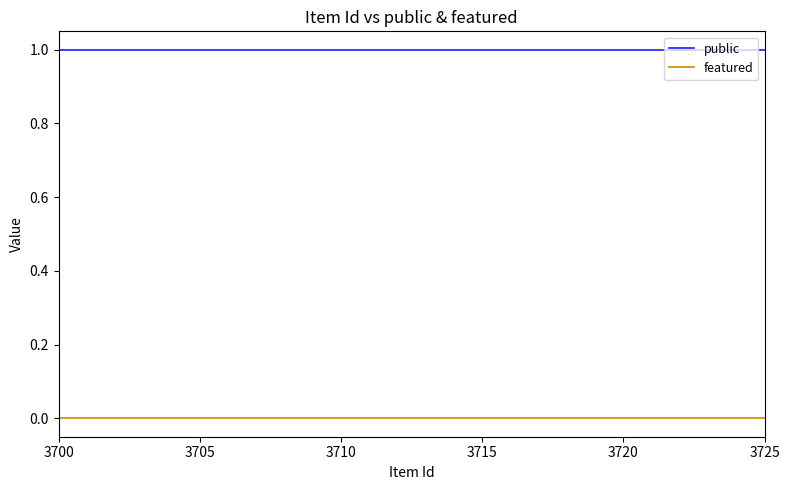

True or false: featured and public intersect in this chart.

False